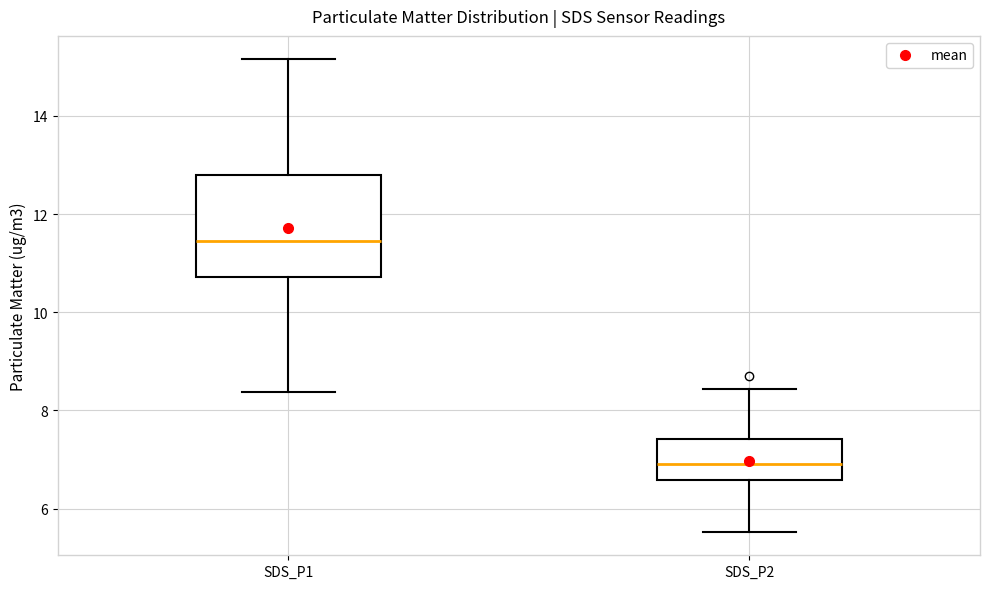

Reading left to right, transcribe this box plot: for each box, give where its median line is, the range the box spans, and where its two whiskers end, as read against the y-axis. The values are not printed on the chart, so give them approximately, as read against the axis.

SDS_P1: median 11.4, box 10.8 to 12.8, whiskers 8.4 to 15.2
SDS_P2: median 7.0, box 6.6 to 7.4, whiskers 5.6 to 8.4